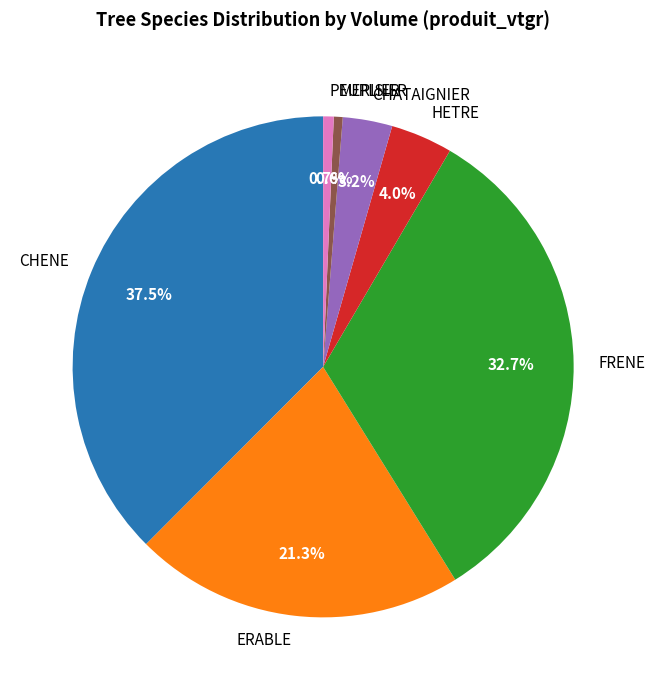

To the nearest percent, what is the average slice percentage?

14%